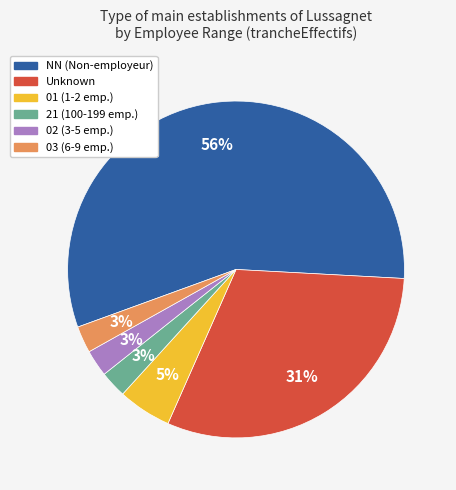

Is there a majority slice in this chart?

Yes